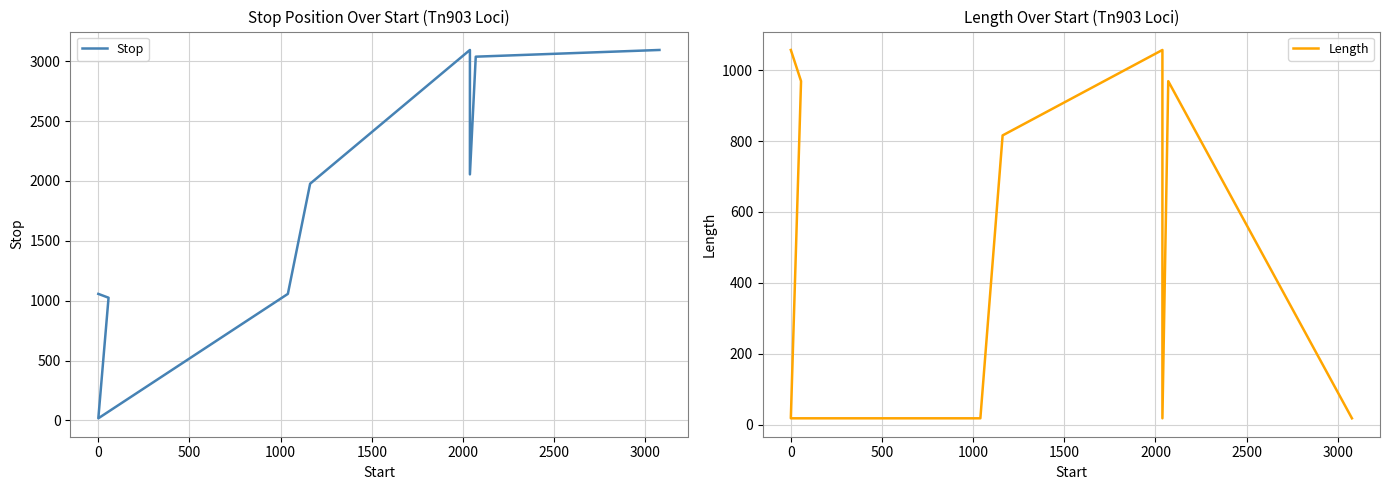

What is the average value of the Stop series?

1824